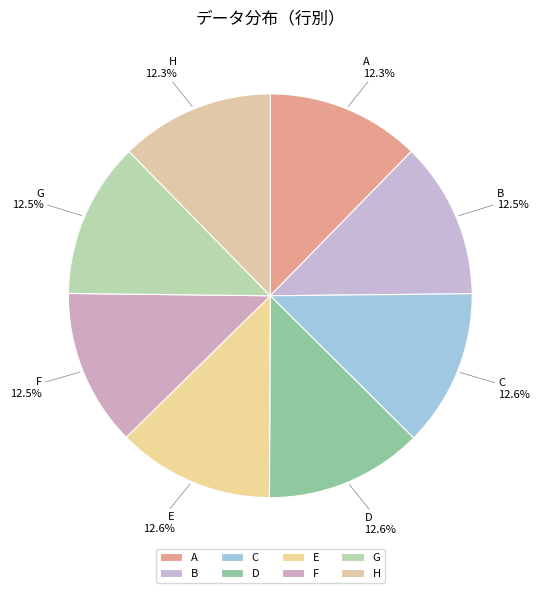

What is the total percentage of D and G?

25.1%